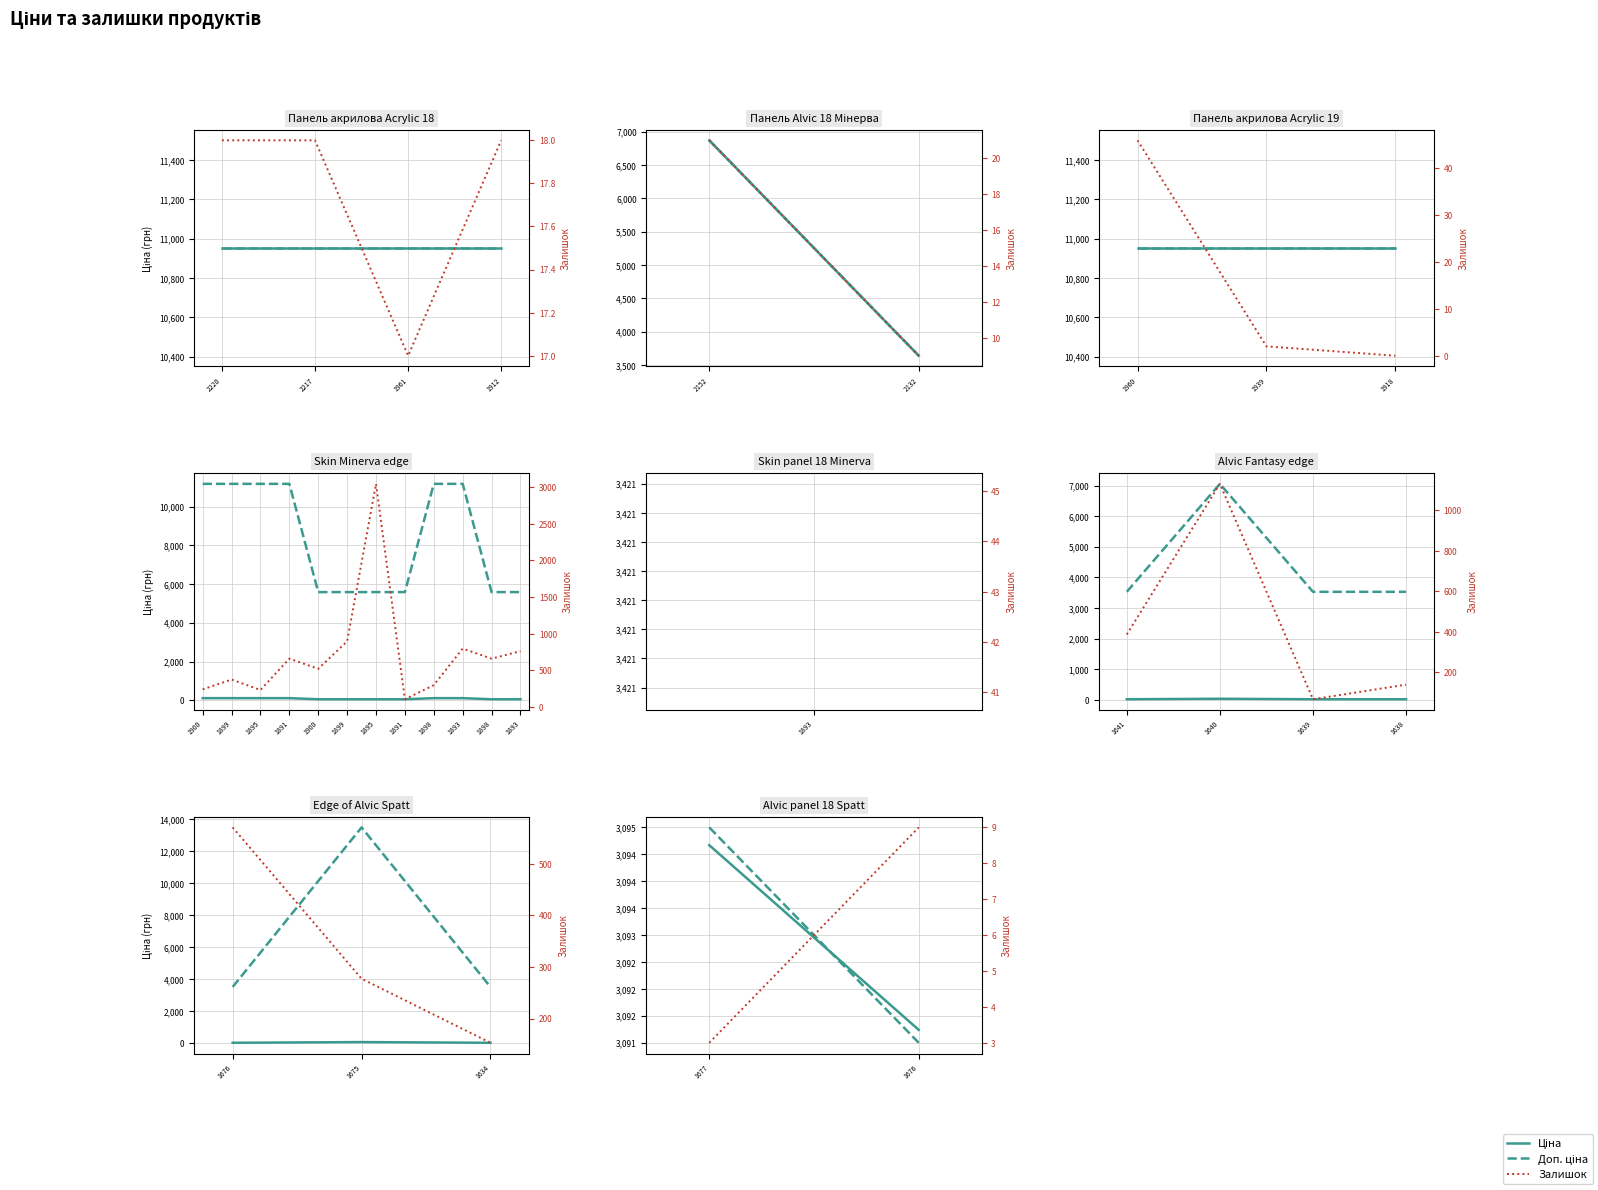

At how many categories does at least one series exceed 485?

2